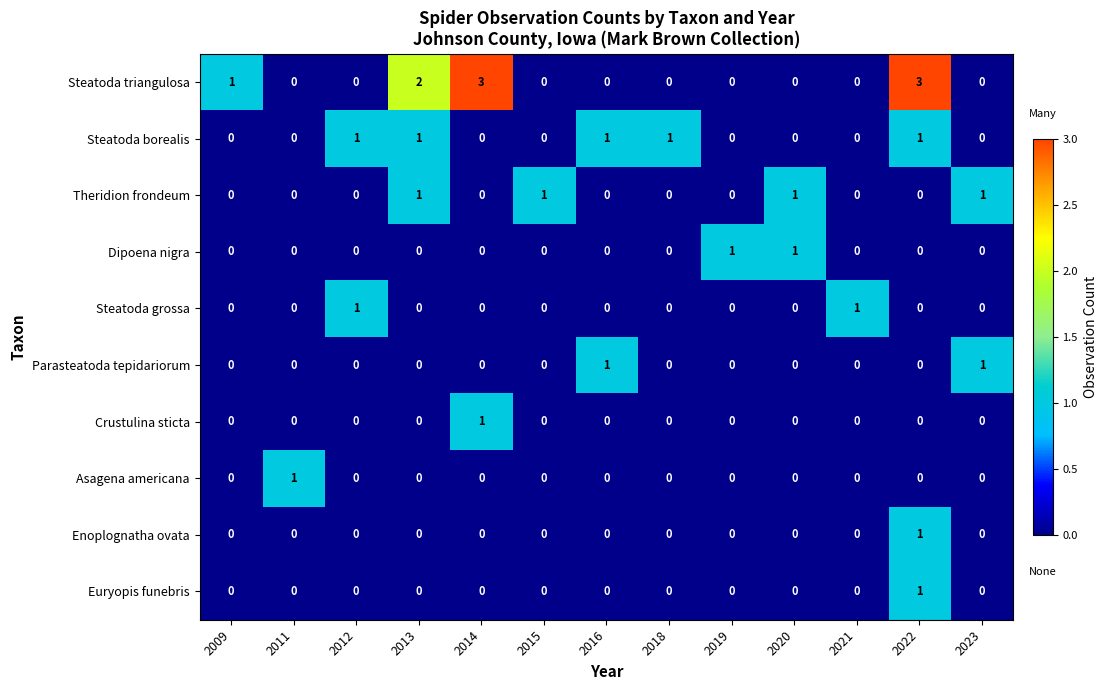

Which series has the largest total across all categories?

Steatoda triangulosa